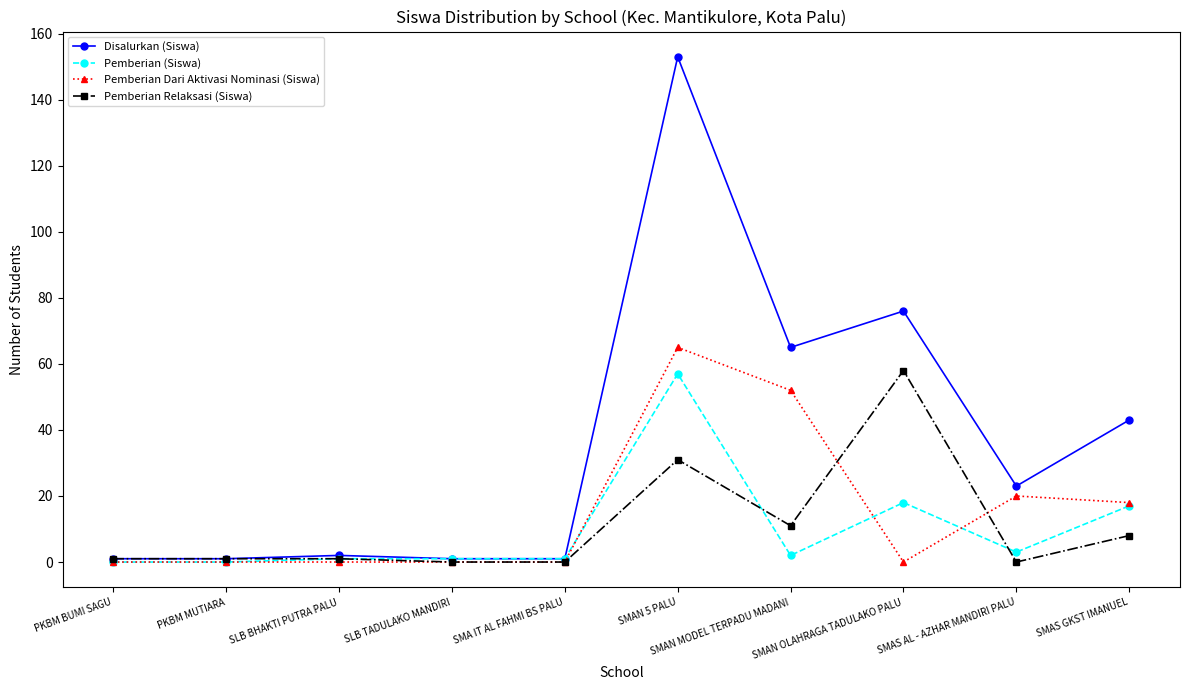

Which series has the widest spread of values?

Disalurkan (Siswa)